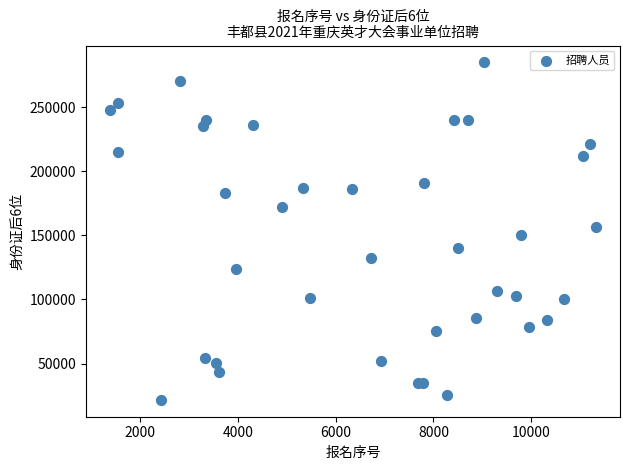

What is the range of Y values (max minus min)?

263213